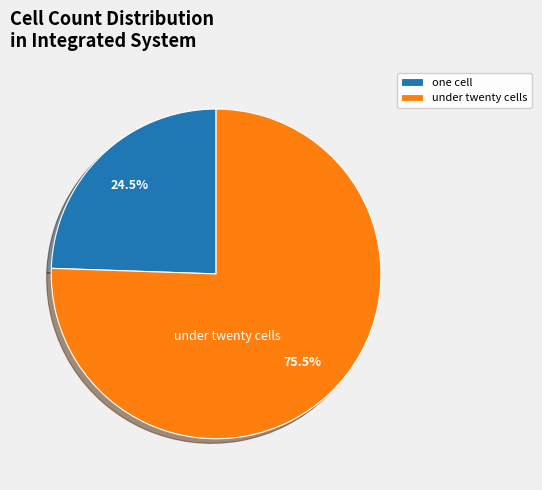

What is the largest slice in the pie chart?

under twenty cells